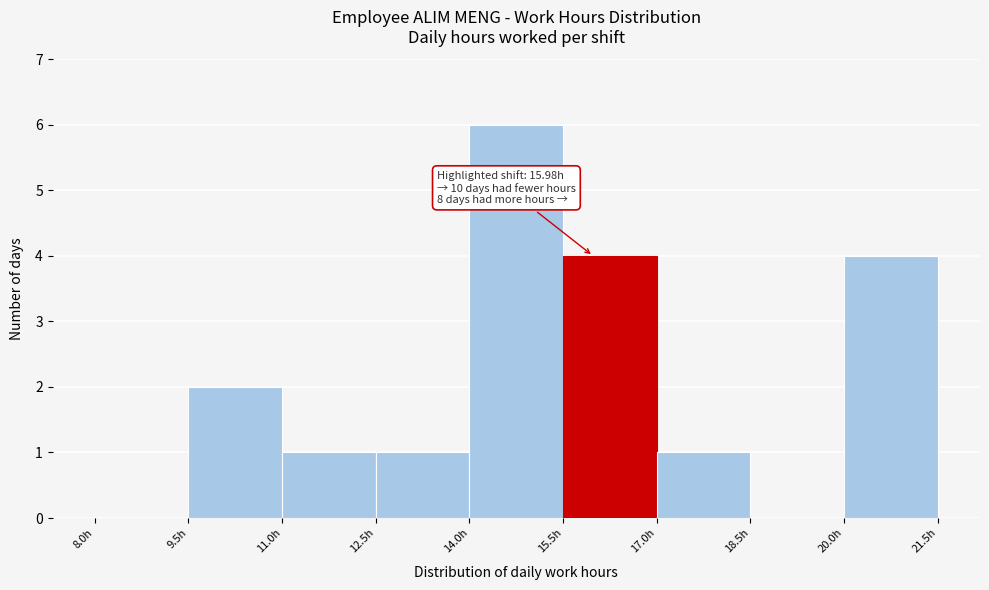

Over which range of the x-axis is the bar tallest?

14.0 to 15.5